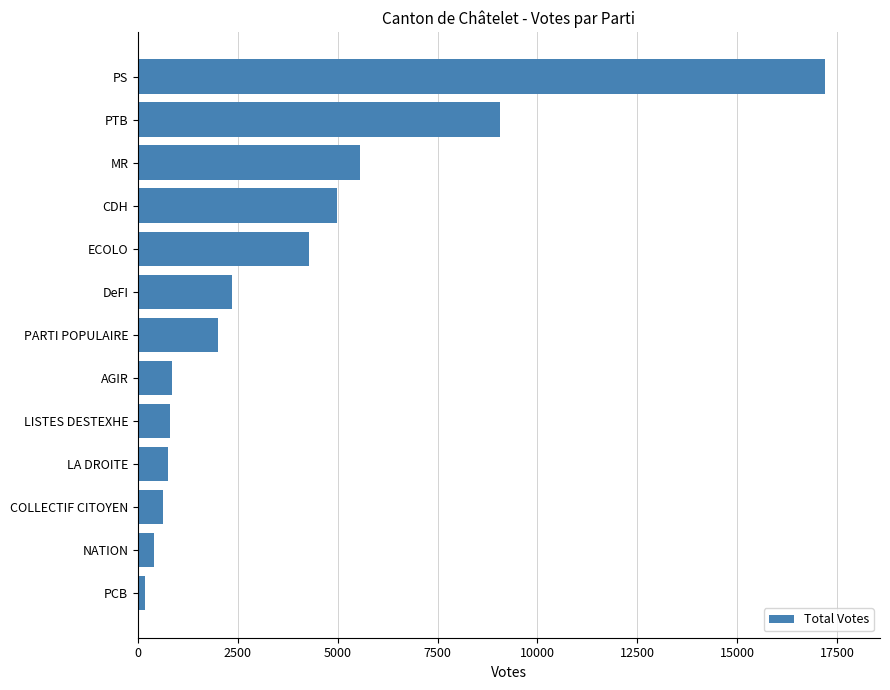

What is the average value?

3772